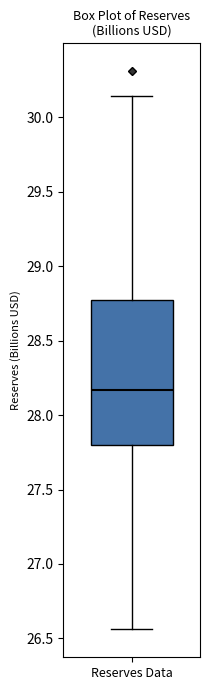

Where is the lower edge of the box for Reserves Data on the y-axis? The values are not printed on the chart, so give them approximately, as read against the axis.

27.80